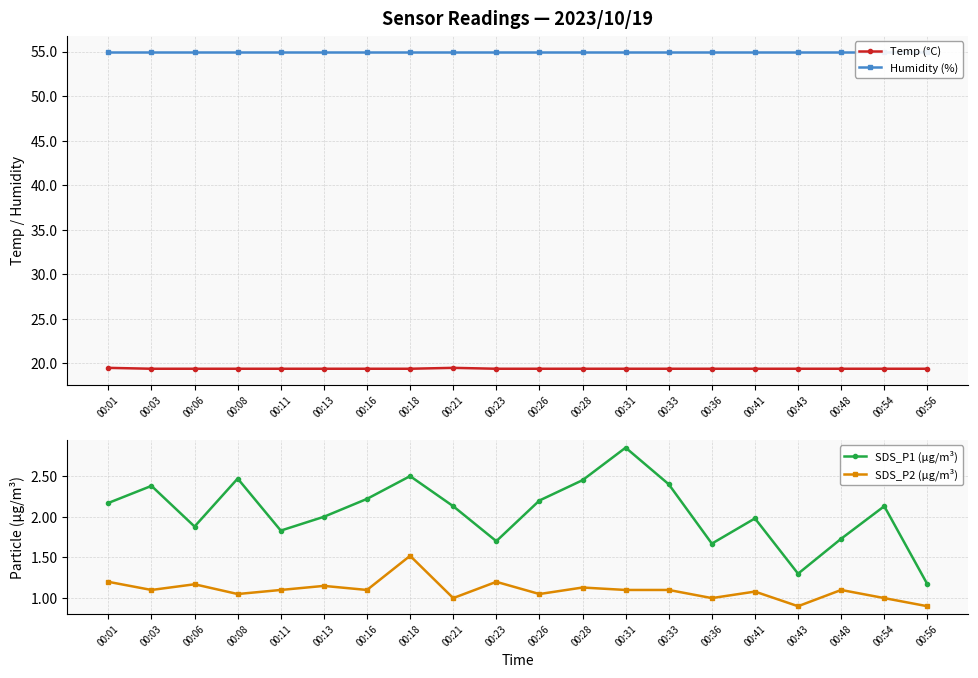

List the labels in order of Humidity (%) value, largest first.

00:01, 00:03, 00:06, 00:08, 00:11, 00:13, 00:16, 00:18, 00:21, 00:23, 00:26, 00:28, 00:31, 00:33, 00:36, 00:41, 00:43, 00:48, 00:54, 00:56